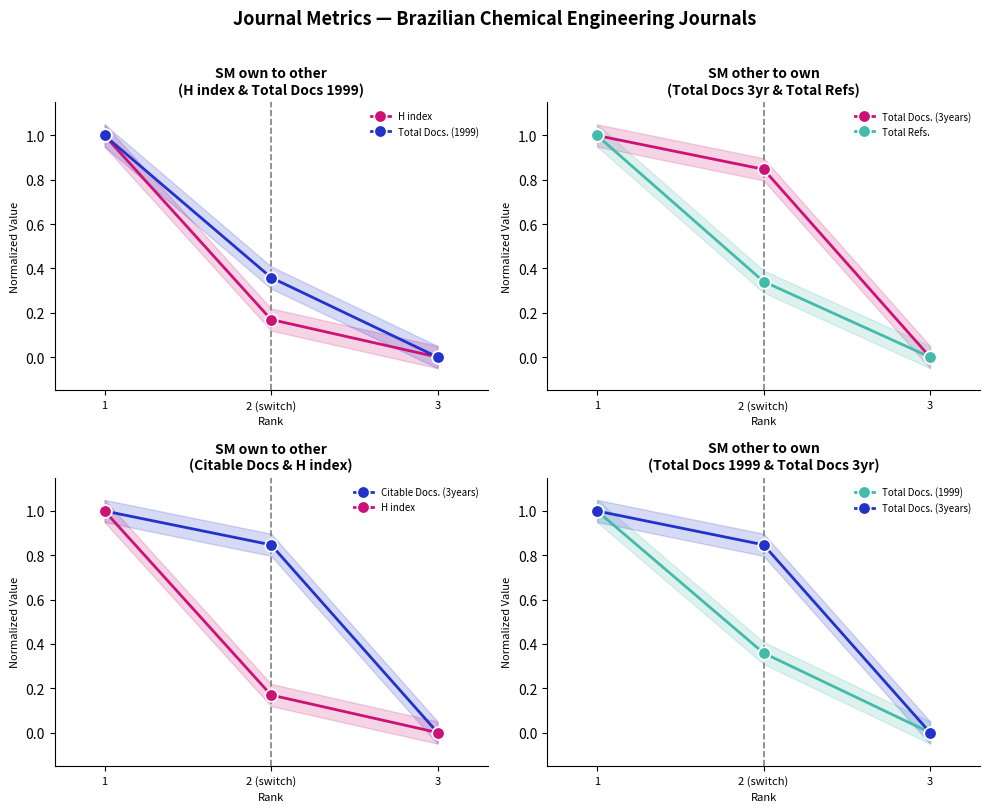

True or false: Total Refs. has a value of 0.2 at 1.

False